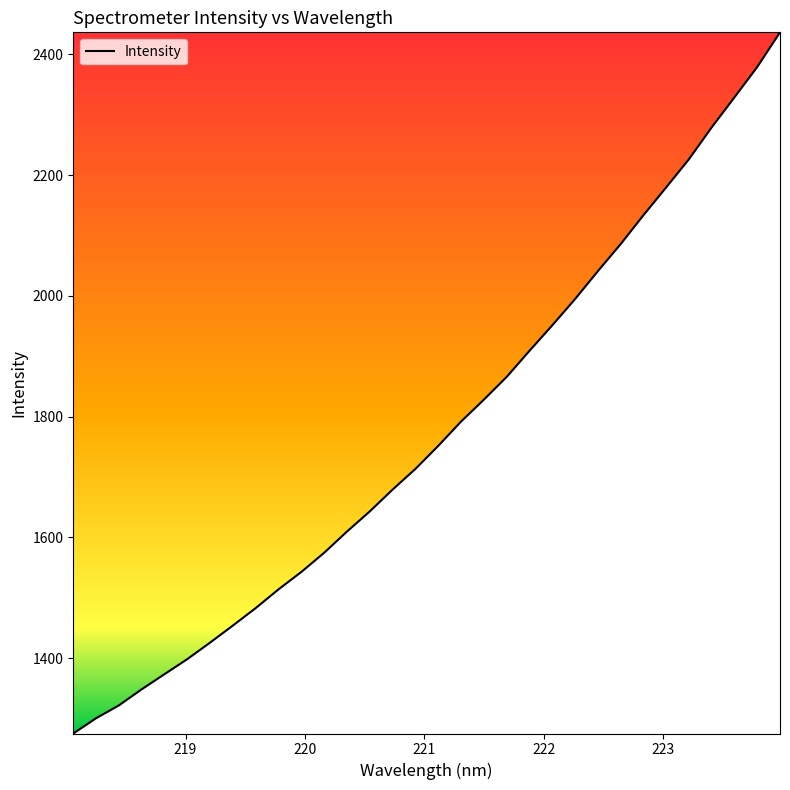

What is the smallest value displayed?

1275.3